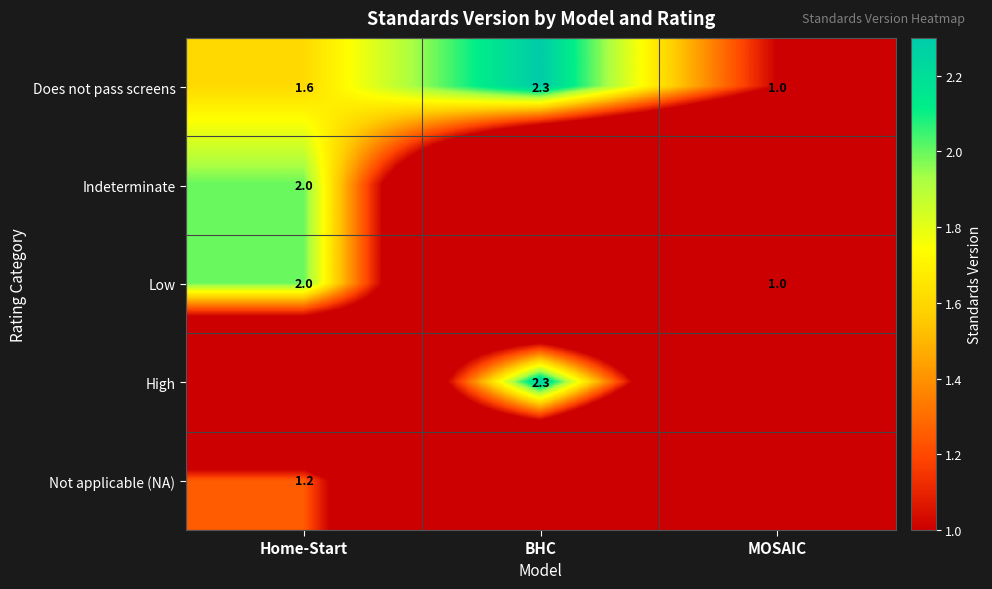

Where is Does not pass screens nearest to the value 1?

MOSAIC